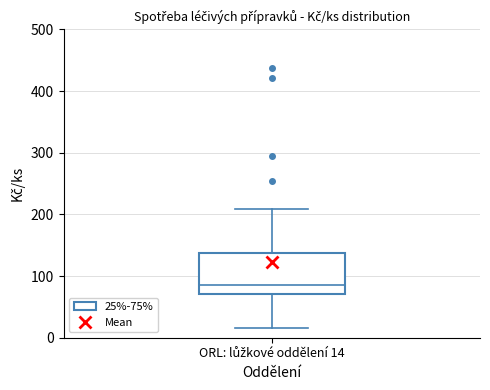

Transcribe this box plot: give where the median line is, the range the box spans, and where the two whiskers end, as read against the y-axis. The values are not printed on the chart, so give them approximately, as read against the axis.

median 80, box 70 to 140, whiskers 20 to 210